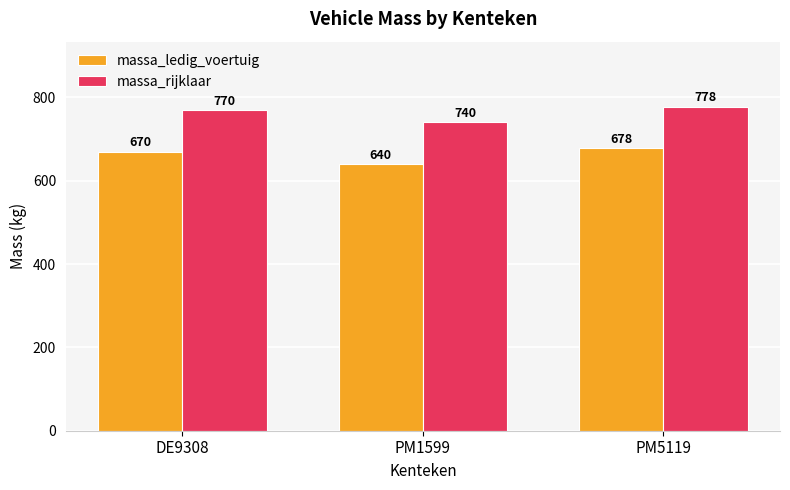

Which category has the highest value in the massa_rijklaar series?

PM5119